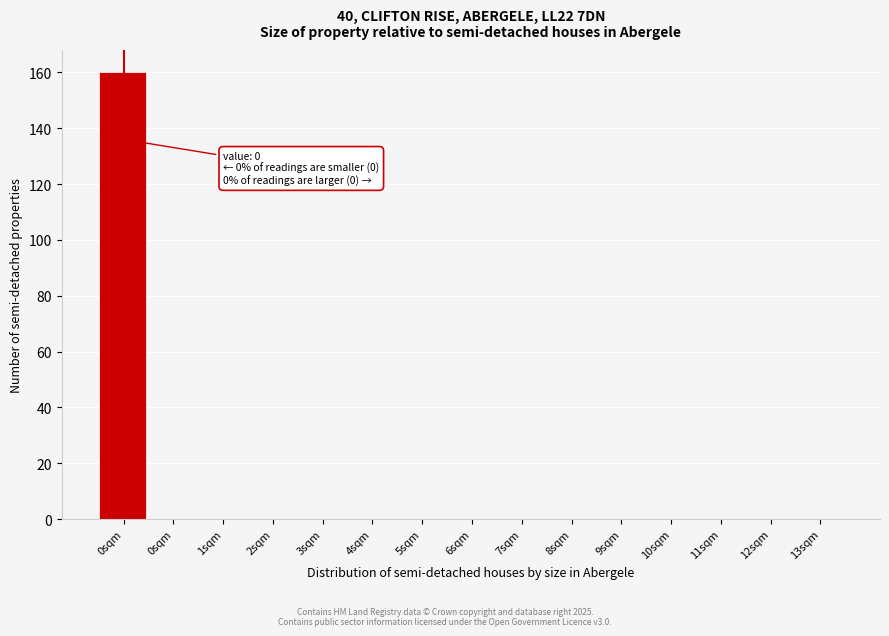

Count the number of data series in this chart.

1